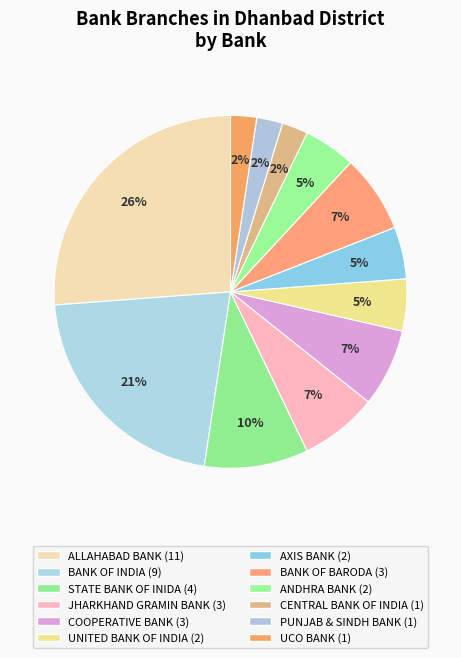

To the nearest percent, what is the difference between the AXIS BANK and ALLAHABAD BANK slice percentages?

21%